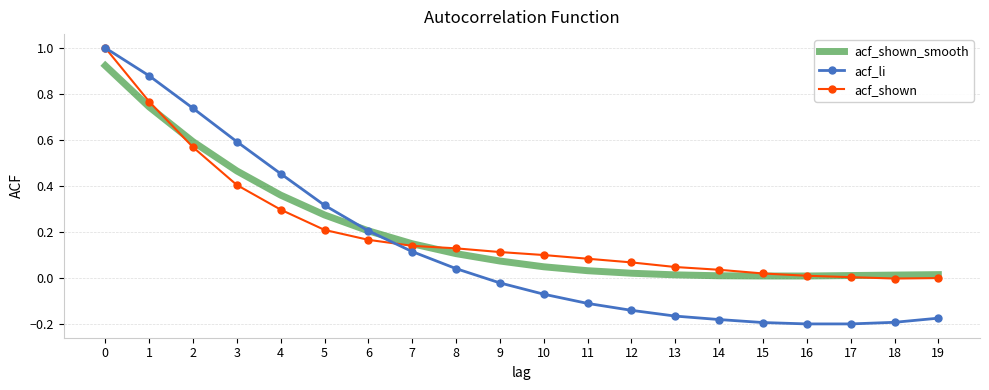

What is the maximum value shown in the chart?

1.0